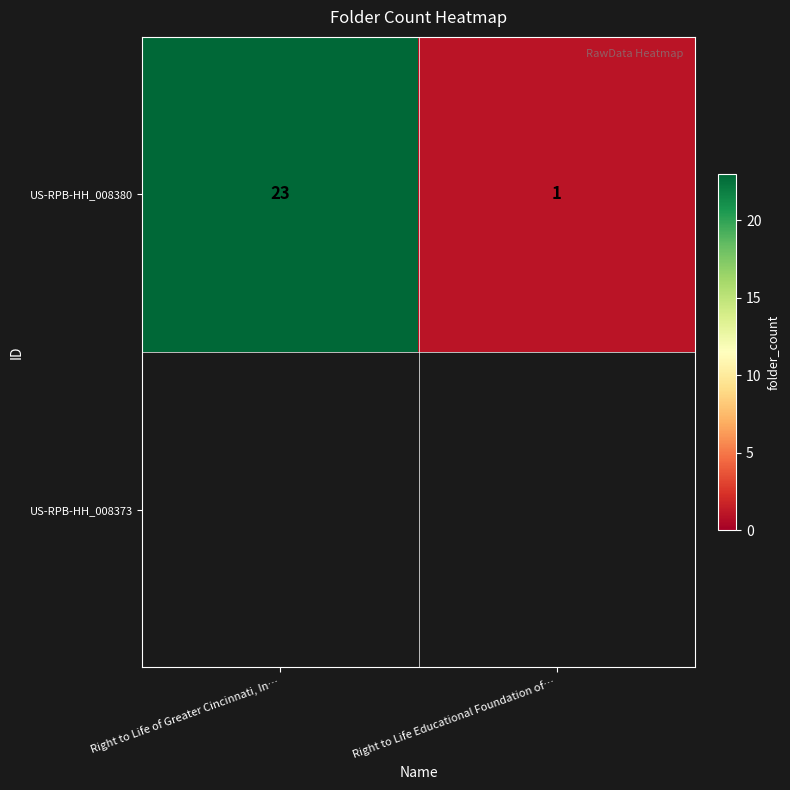

What is the sum of the values at Right to Life of Greater Cincinnati, In… and Right to Life Educational Foundation of…?

24